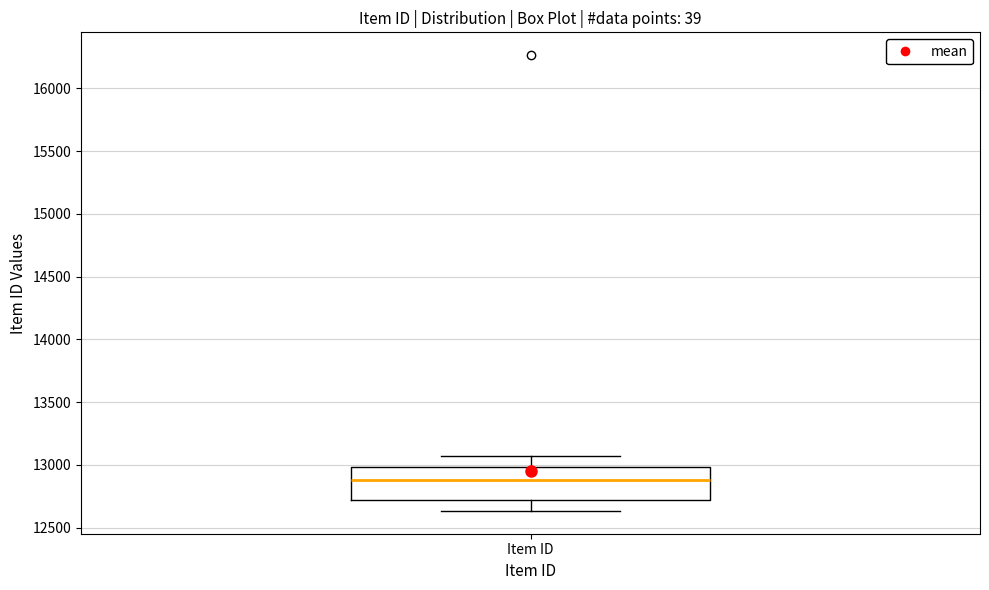

Read this box plot against the y-axis: the position of the median line, the range covered by the box, and the ends of both whiskers. The values are not printed on the chart, so give them approximately, as read against the axis.

median 12900, box 12700 to 13000, whiskers 12650 to 13050